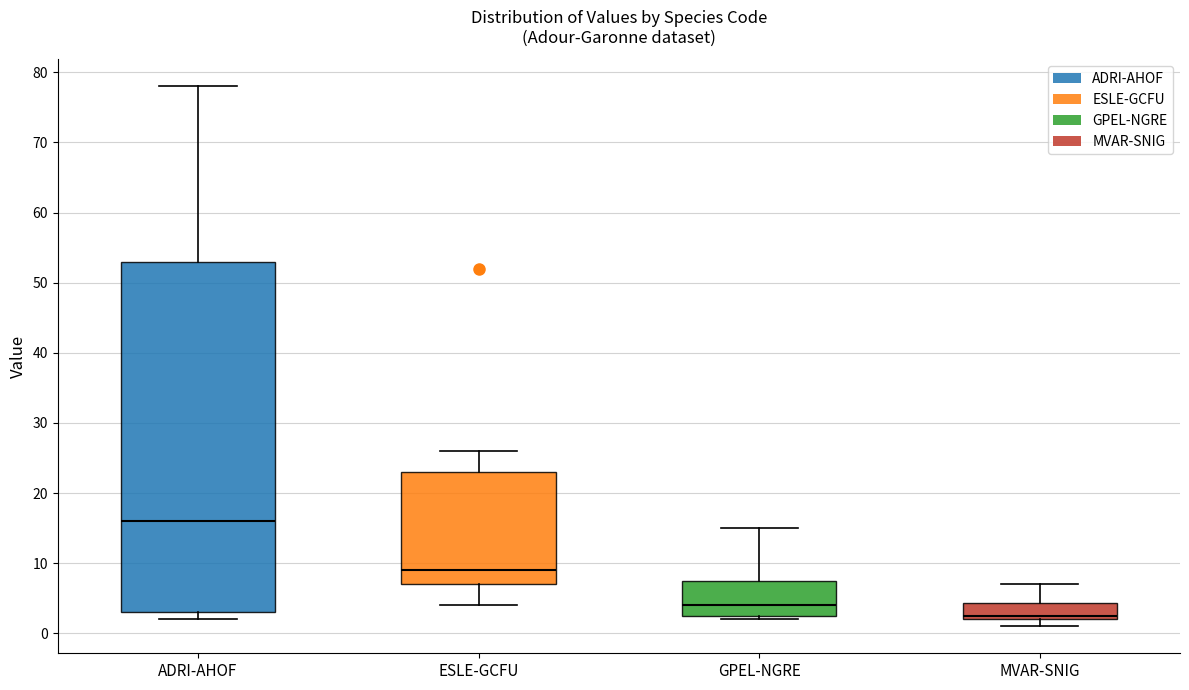

Where is the upper edge of the box for MVAR-SNIG on the y-axis? The values are not printed on the chart, so give them approximately, as read against the axis.

4